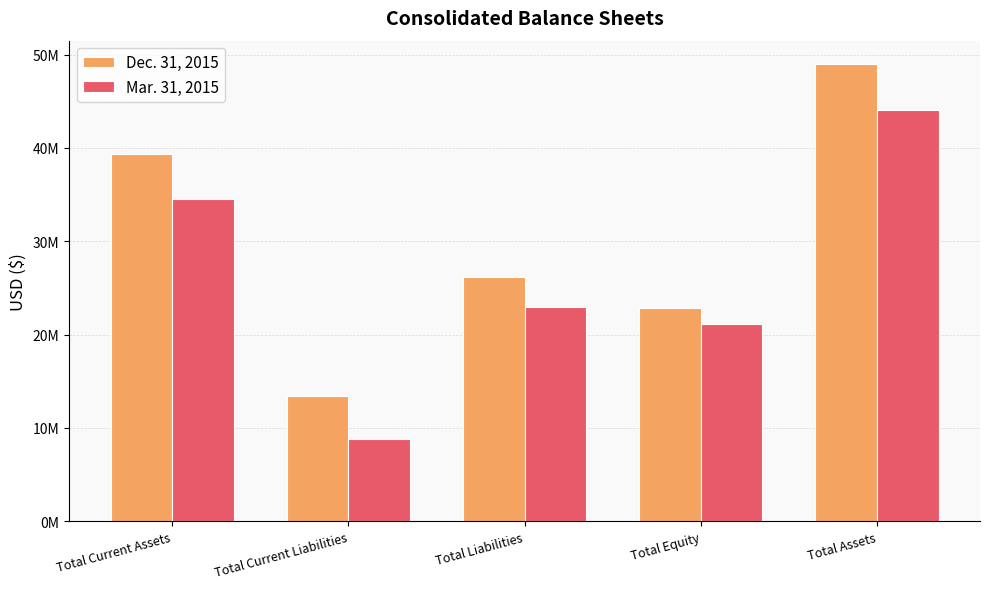

The Dec. 31, 2015 series shows 13417678 at Total Current Liabilities. True or false?

True